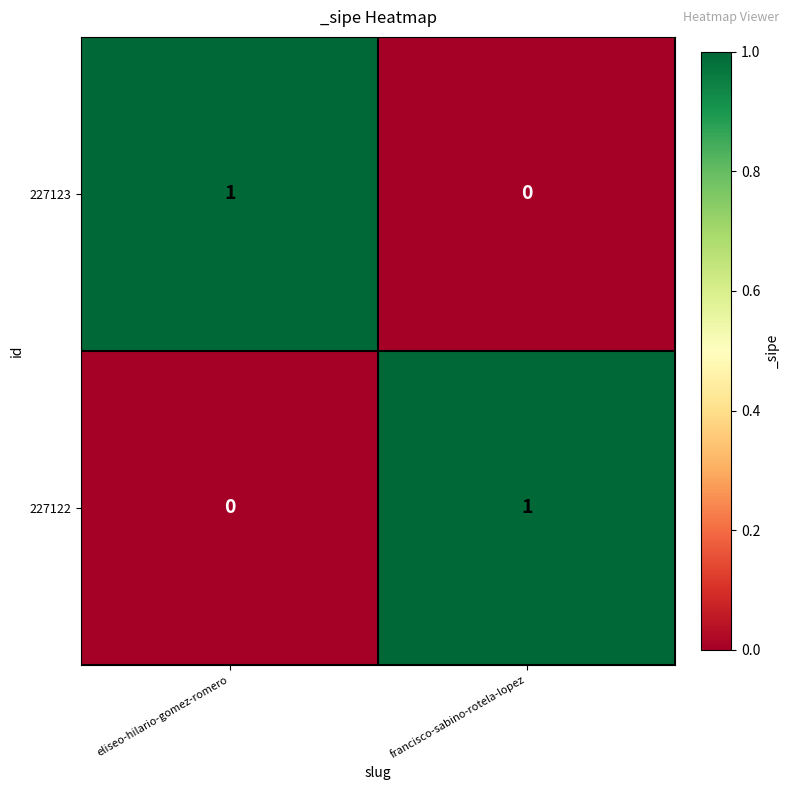

The value of 227123 at eliseo-hilario-gomez-romero is 0. True or false?

False